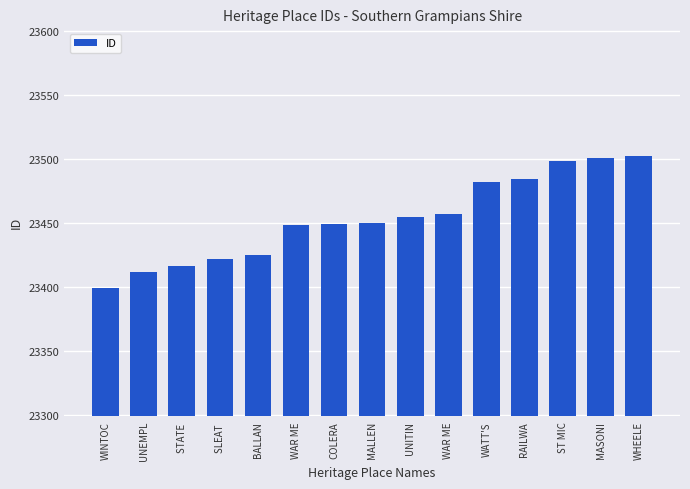

Reading right to left, list all the values displayed in this chart.

WHEELE=23502	MASONI=23501	ST MIC=23498	RAILWA=23484	WATT'S=23482	WAR ME=23457	UNITIN=23455	MALLEN=23450	COLERA=23449	WAR ME=23448	BALLAN=23425	SLEAT =23422	STATE =23416	UNEMPL=23412	WINTOC=23399